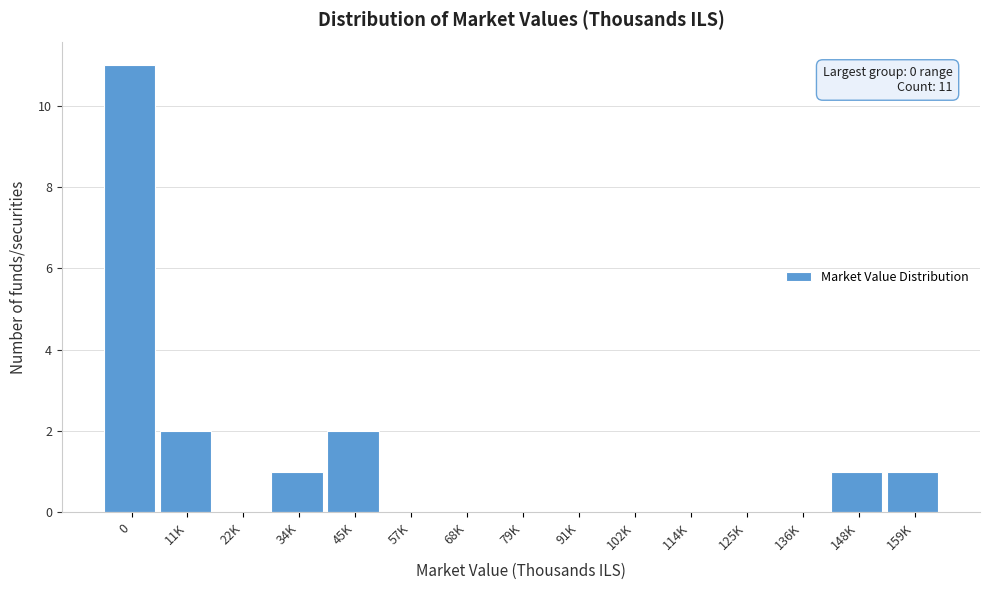

Reading left to right, list all the values displayed in this chart.

0=11	11K=2	22K=0	34K=1	45K=2	57K=0	68K=0	79K=0	91K=0	102K=0	114K=0	125K=0	136K=0	148K=1	159K=1